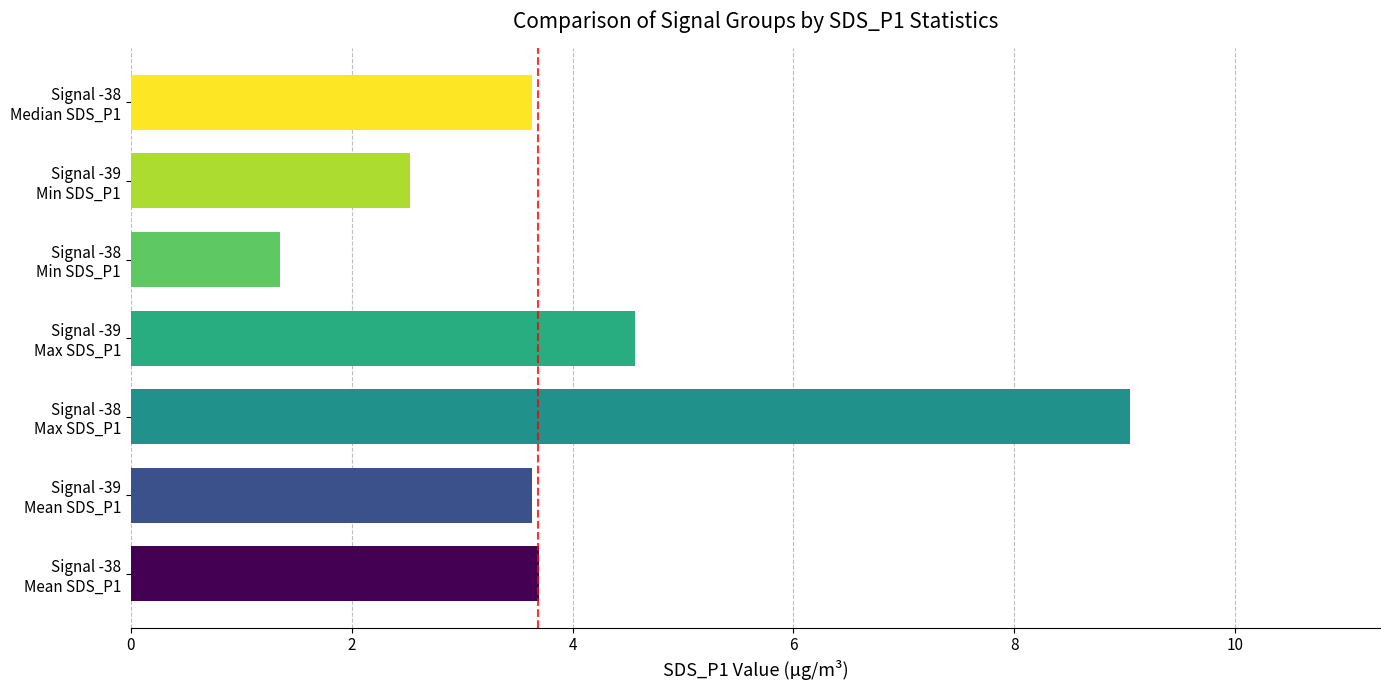

Reading bottom to top, what are all the values shown in this chart?

3.7	3.6	9.1	4.6	1.4	2.5	3.6